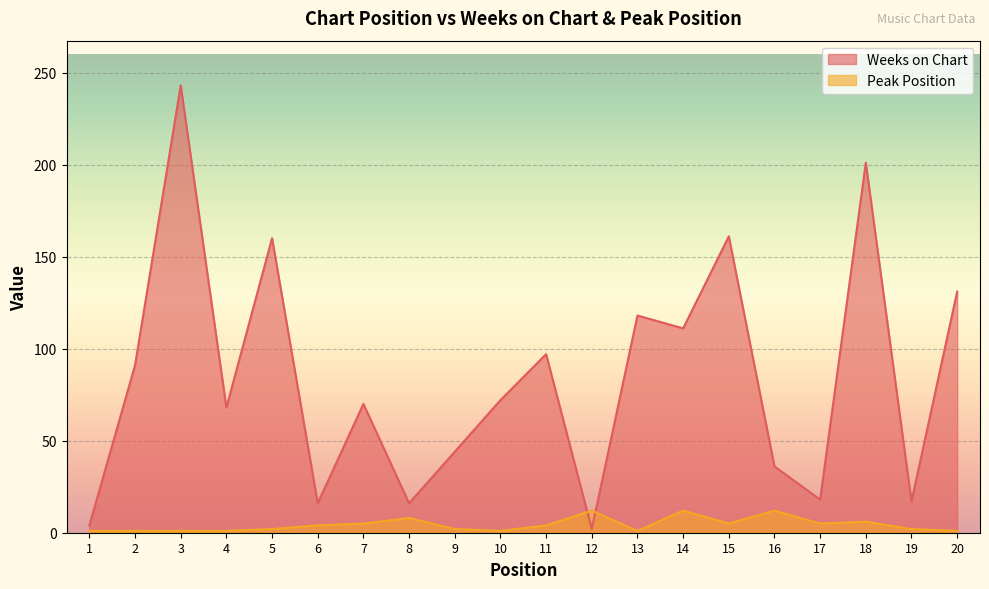

Which series has the largest total across all categories?

Weeks on Chart